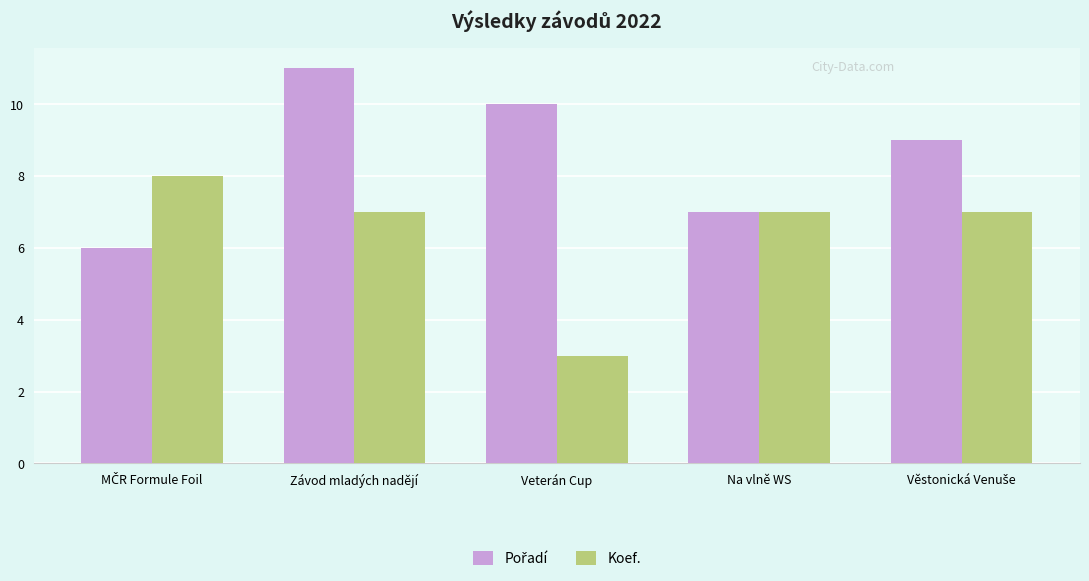

The value of Koef. at Závod mladých nadějí is 2. True or false?

False